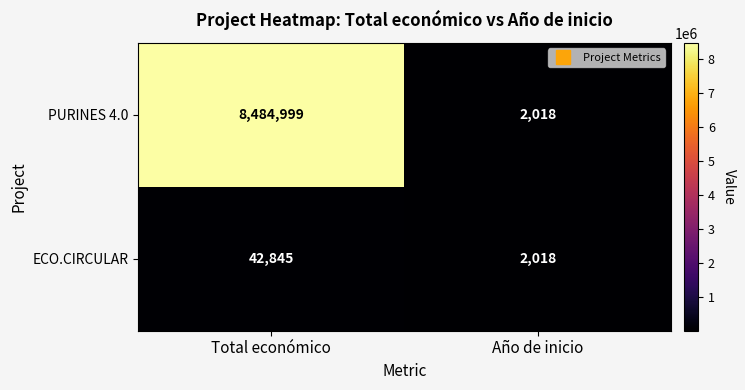

What is the lowest value of the ECO.CIRCULAR series?

2018